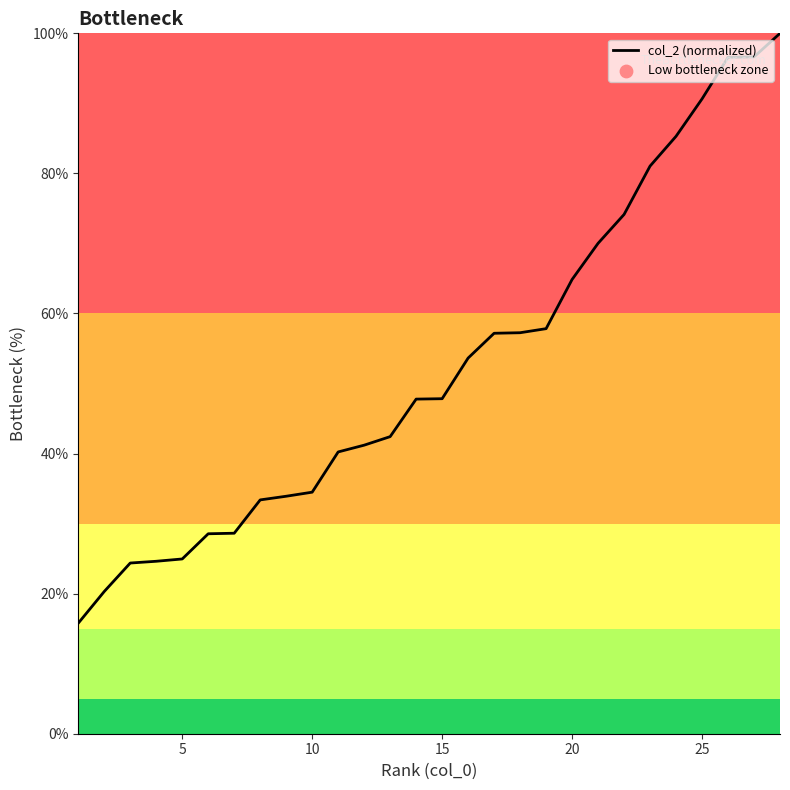

What is the difference between the maximum and minimum values?

84.2